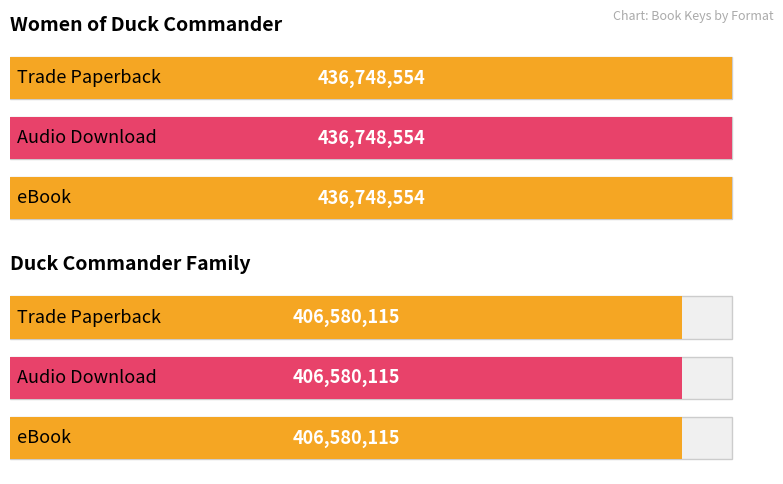

How many bars are there in total?

6